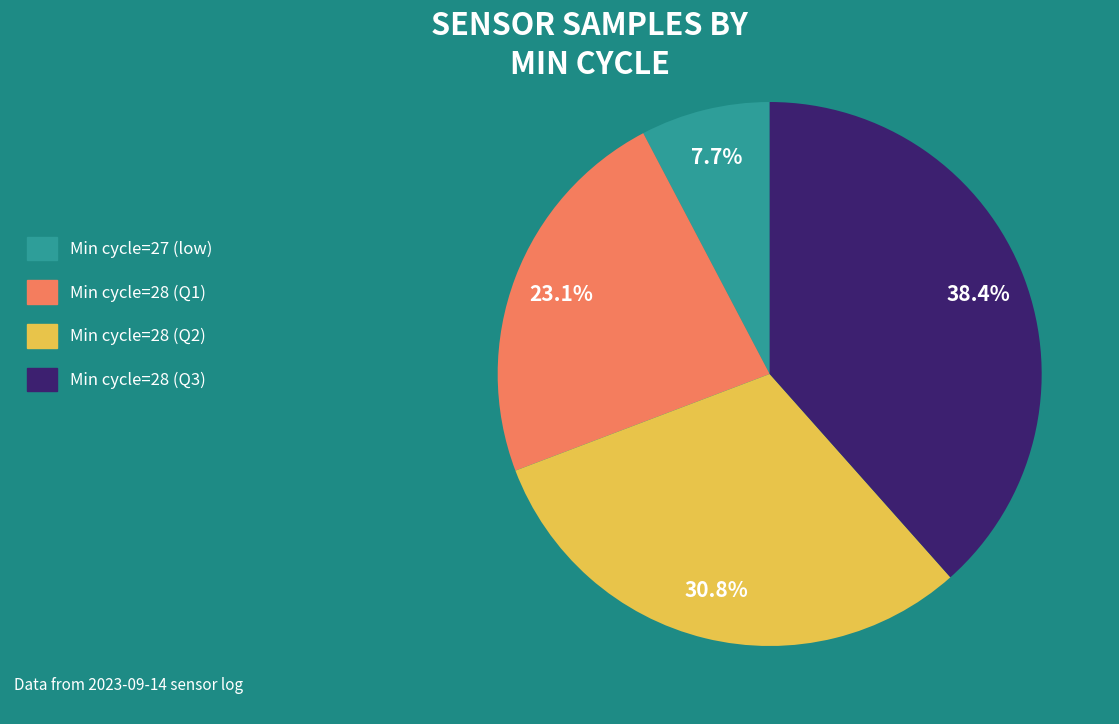

Count the number of slices in the pie.

4